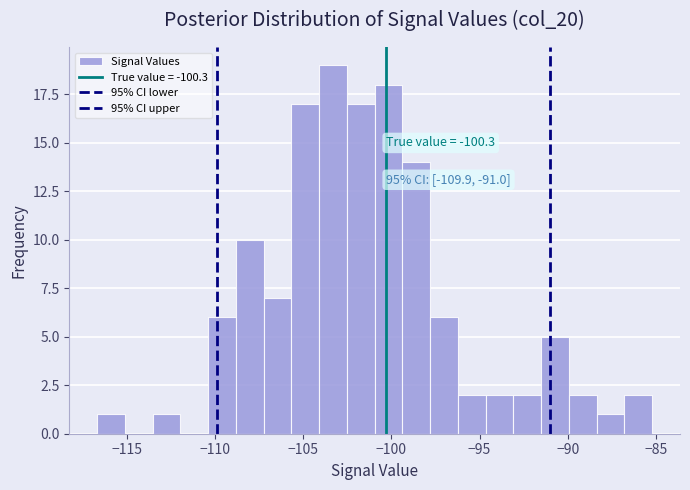

Read against the x-axis, roughly where is the centre of the tallest bar?

-103.5